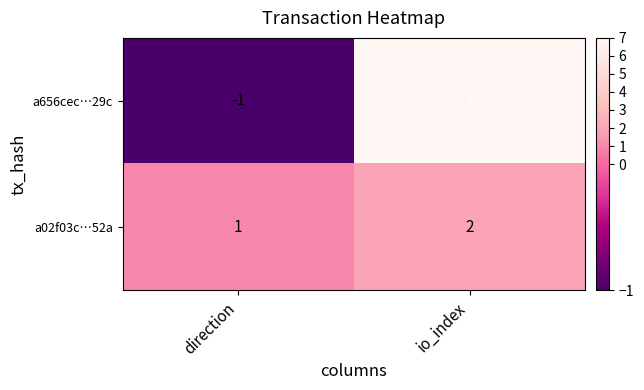

What is the difference between the maximum and minimum values in the a656cec…29c series?

8